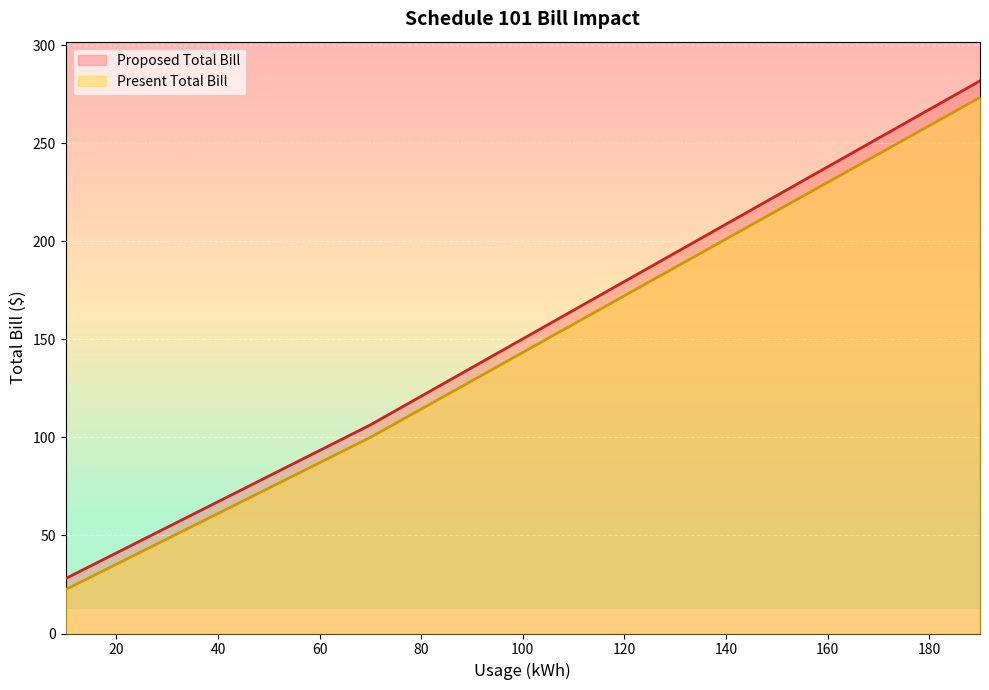

At which category is the sum across all series the highest?

190